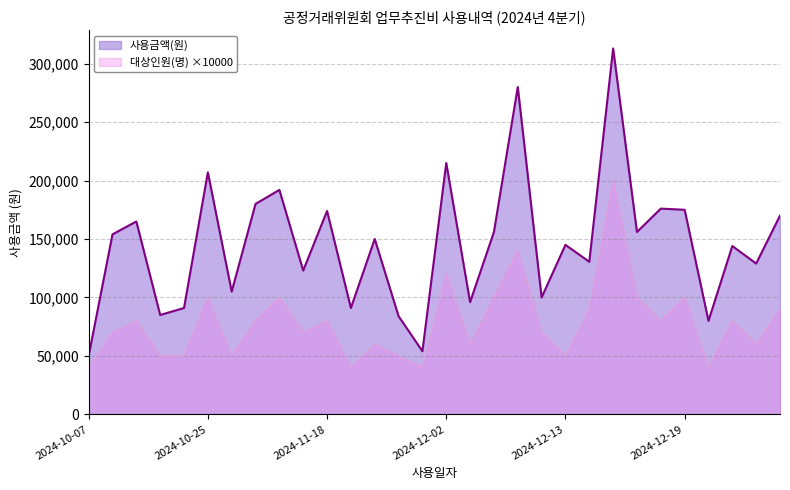

What is the sum of all 사용금액(원) values?

4370500